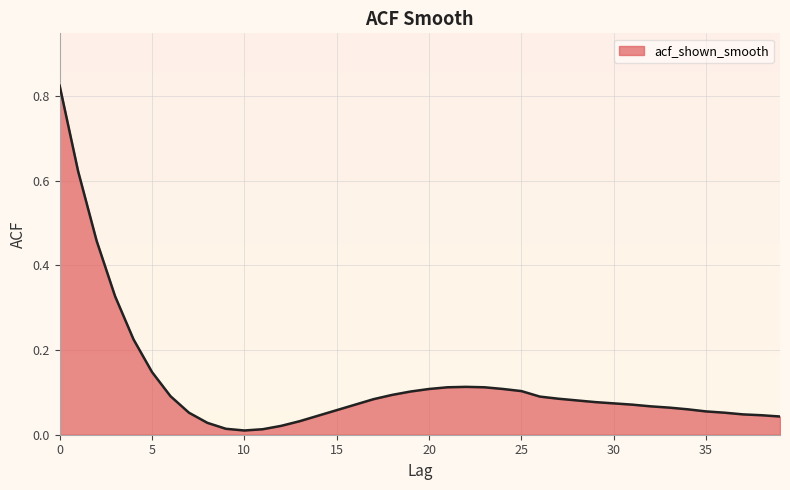

How many categories are shown in the chart?

40